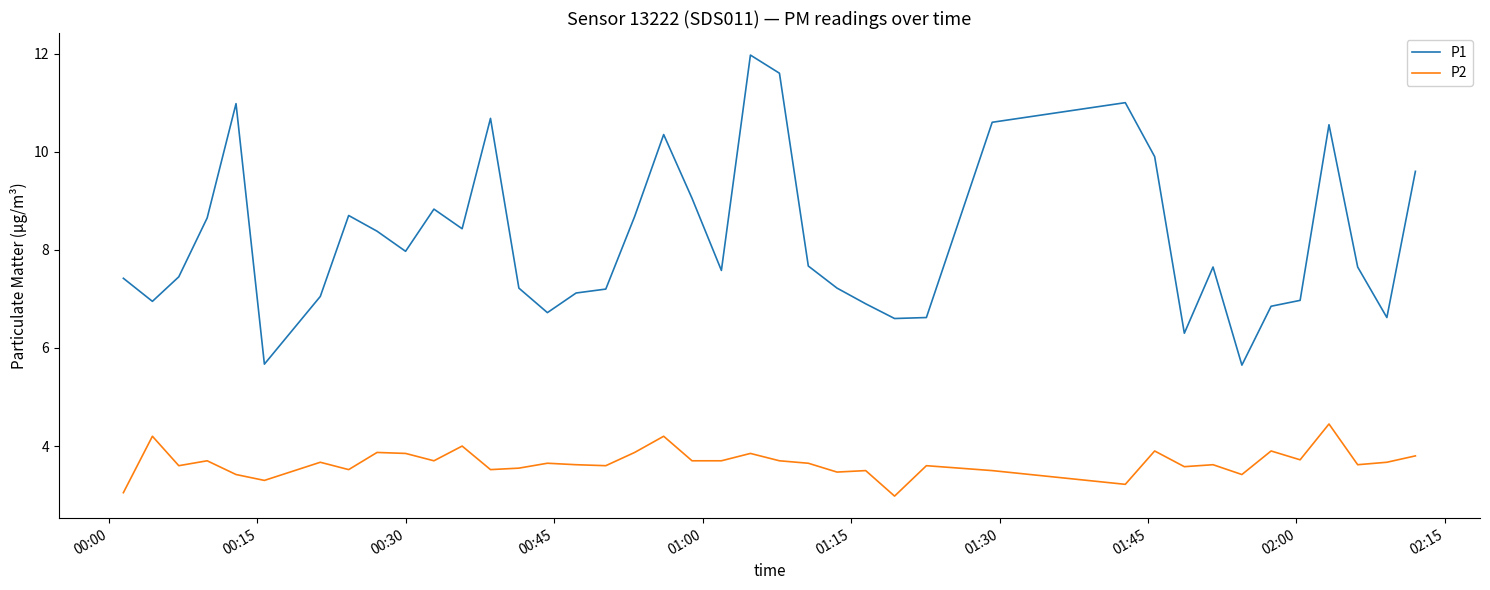

What is the minimum value shown in the chart?

3.0